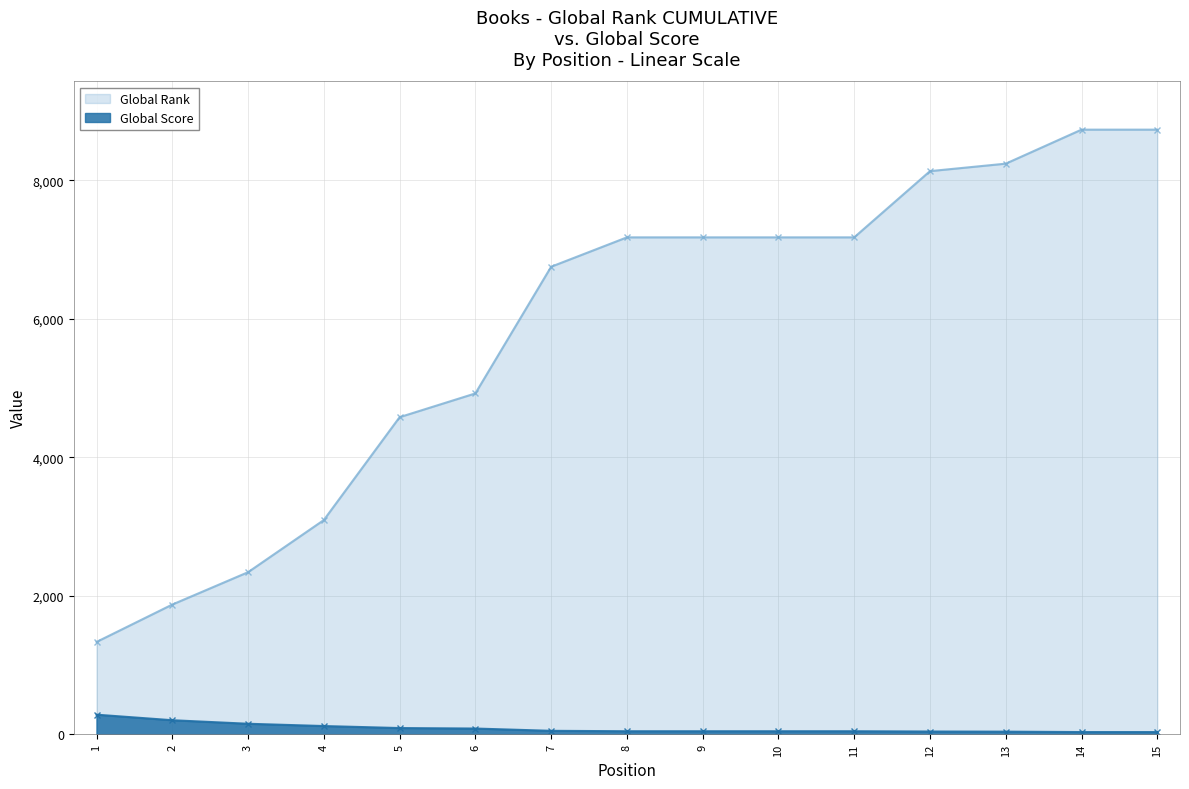

What are all the series names shown in the legend?

Global Rank, Global Score